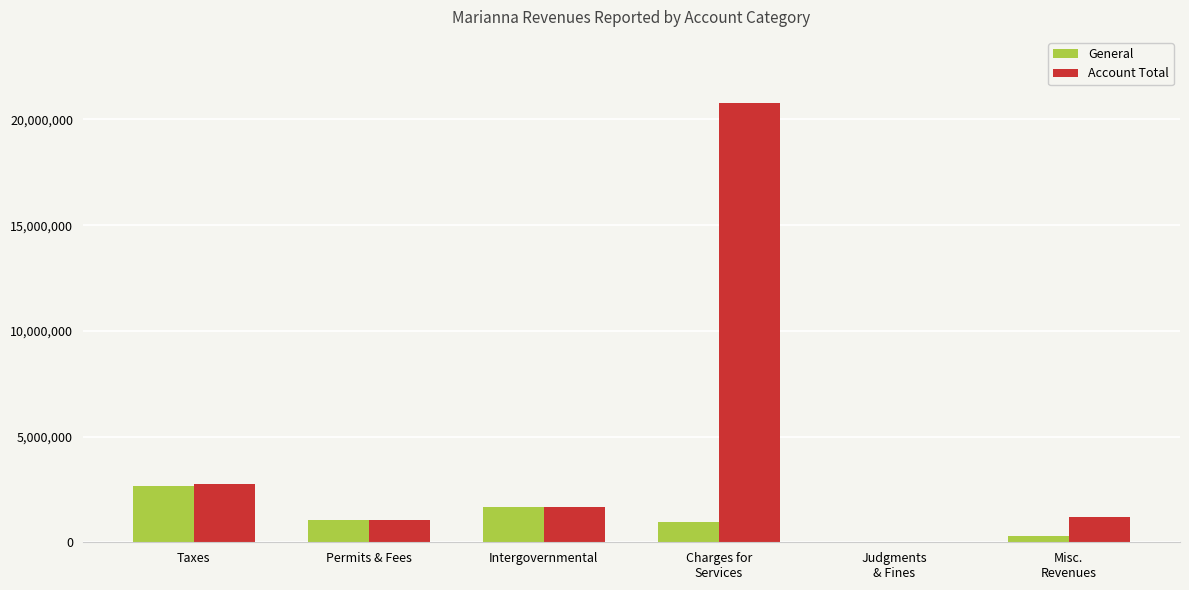

What is the maximum value for Account Total?

20788908